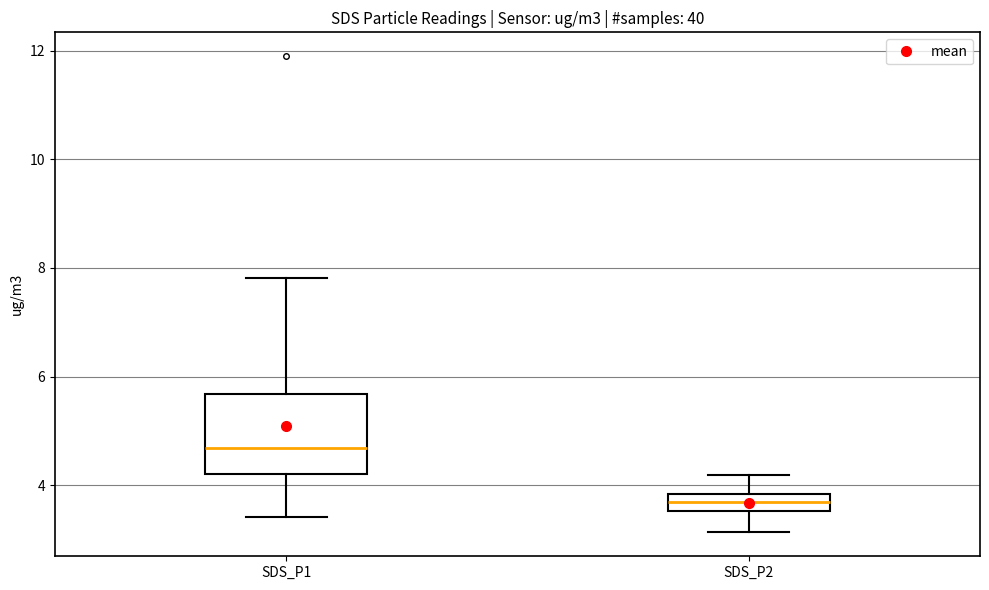

Which box's median line is the lowest?

SDS_P2